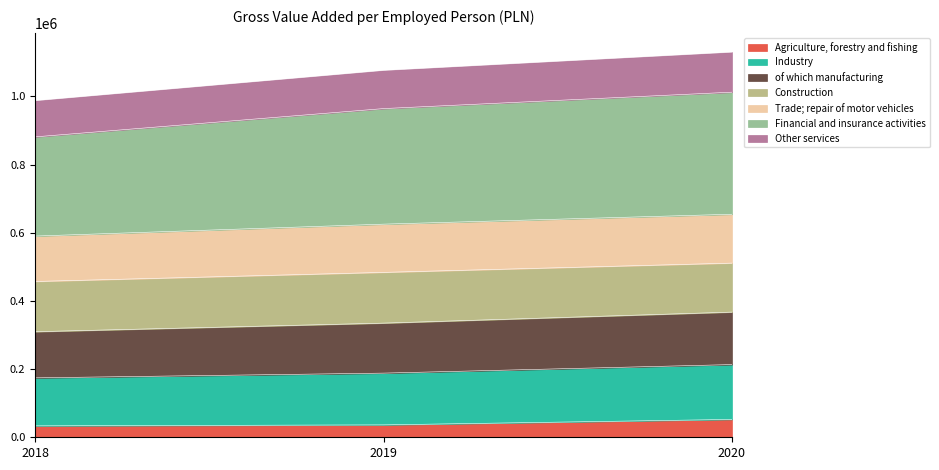

What is the value of the Agriculture, forestry and fishing point at the 3rd from the left?

52427